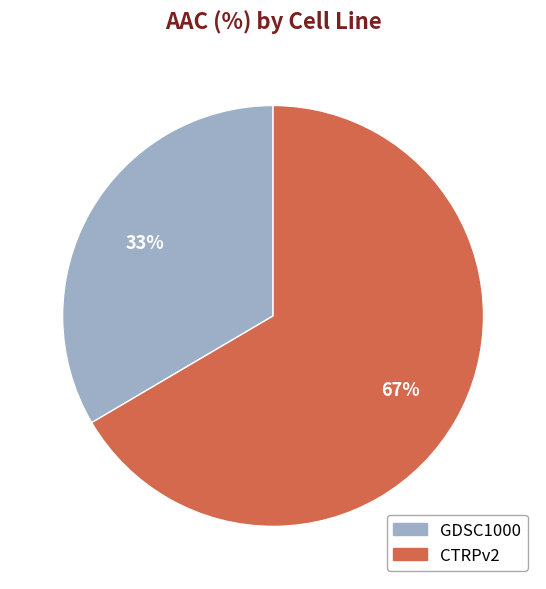

What is the largest slice in the pie chart?

CTRPv2